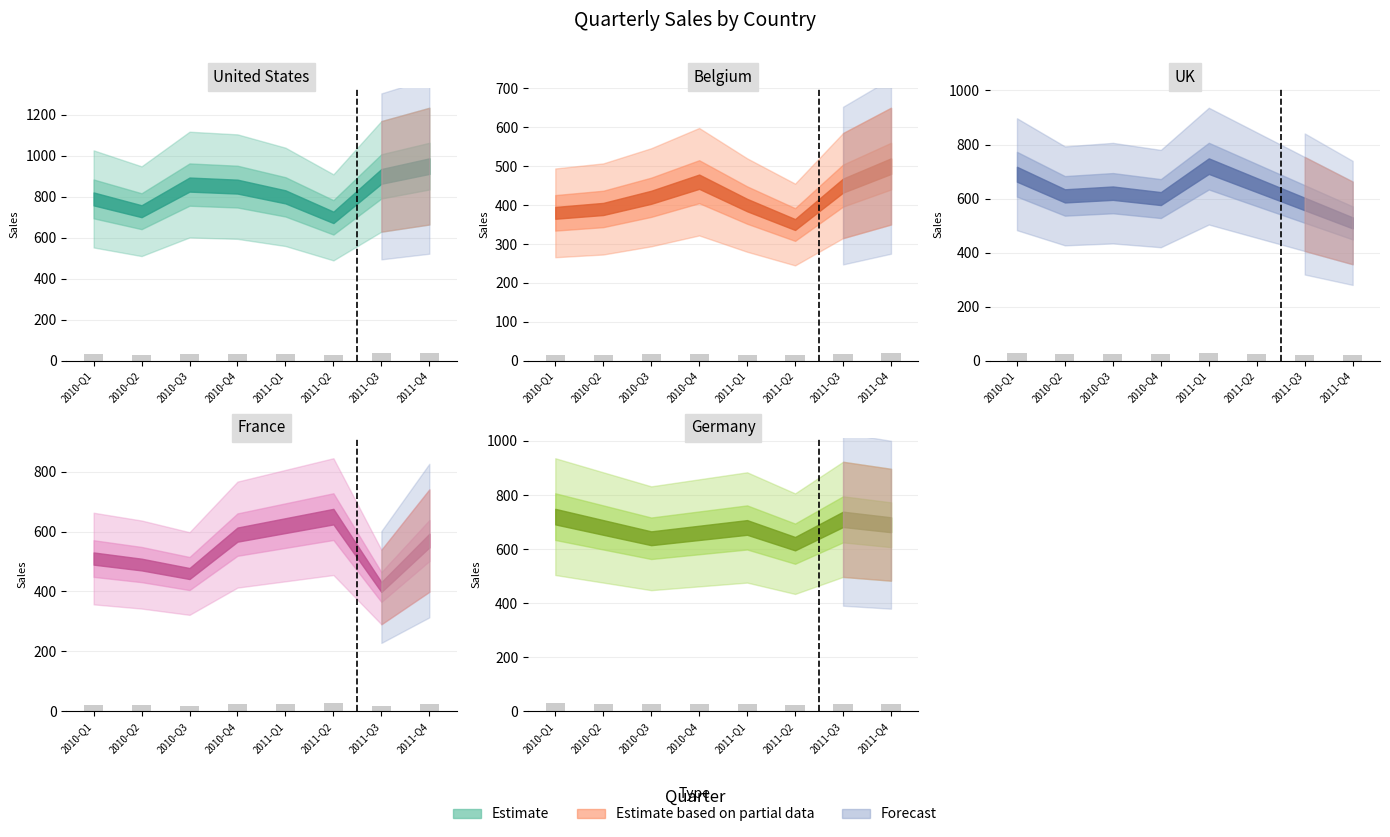

At 2011-Q1, list the series in order from smallest to largest.

Belgium, France, Germany, UK, United States